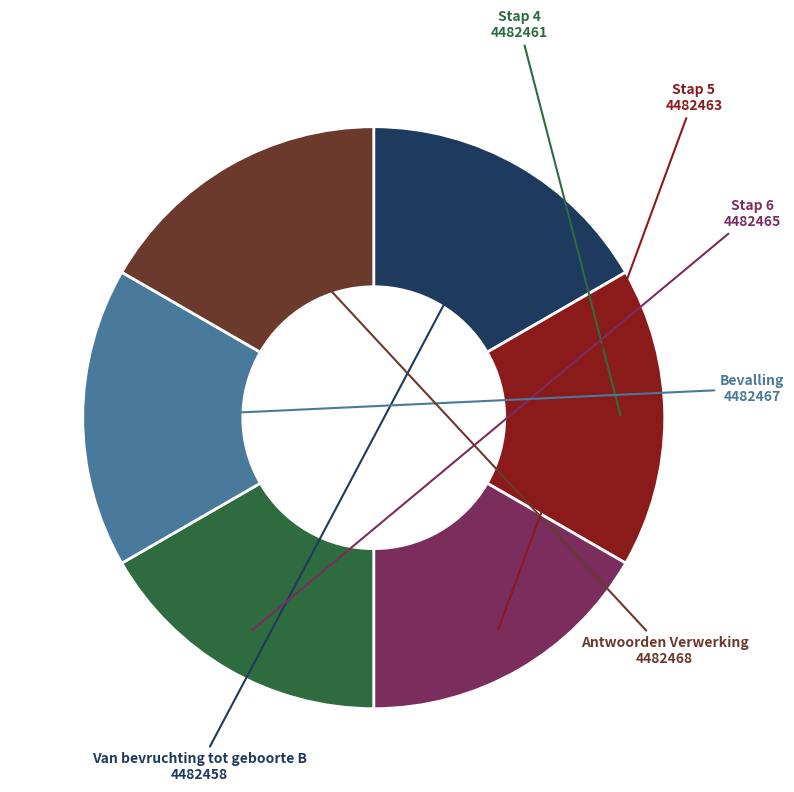

Is Antwoorden Verwerking the majority of the pie?

No